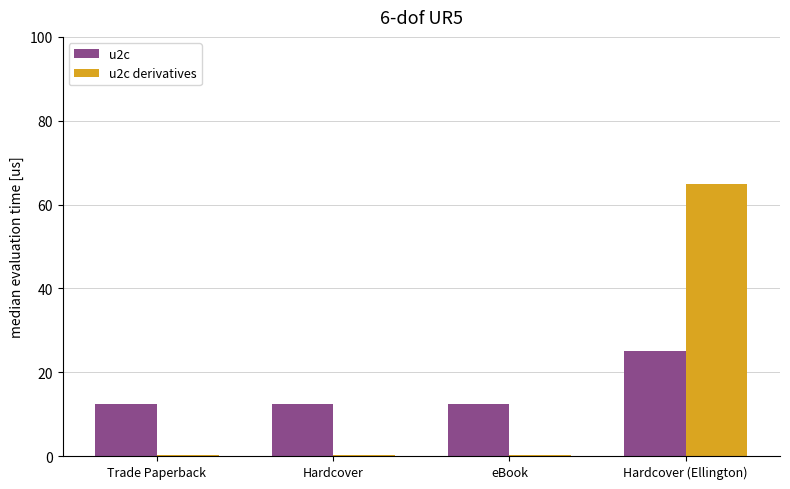

How many groups of bars are there?

4